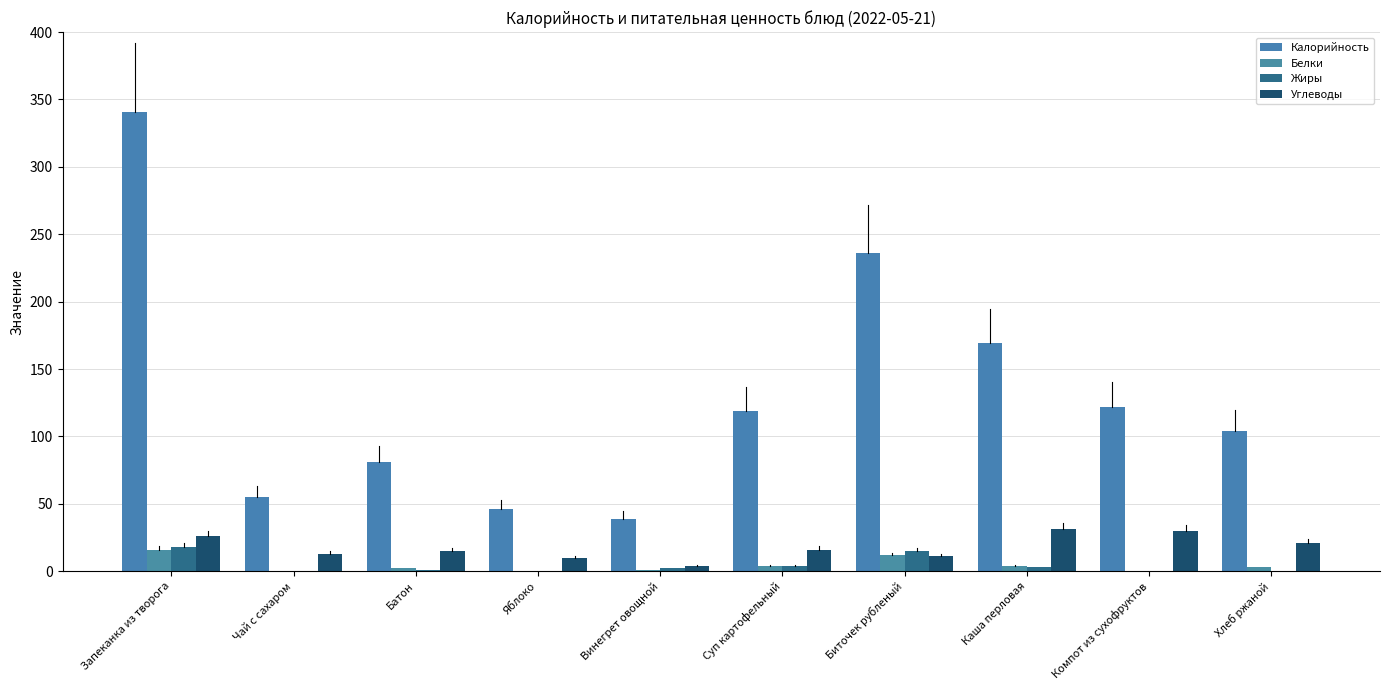

What is the total value across all series at Каша перловая?

207